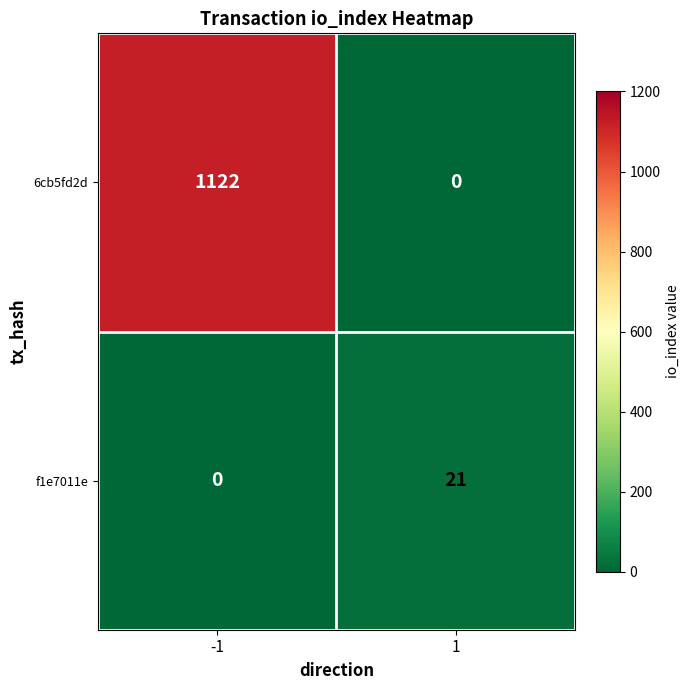

What is the difference between the highest and lowest values at -1?

1122